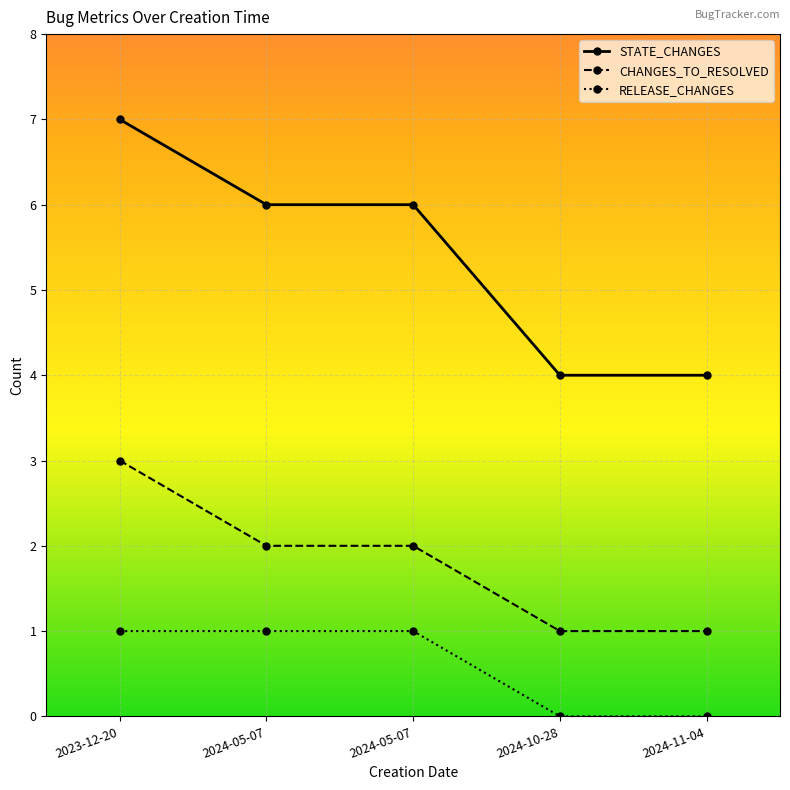

True or false: RELEASE_CHANGES has a value of 0 at 2024-05-07.

False